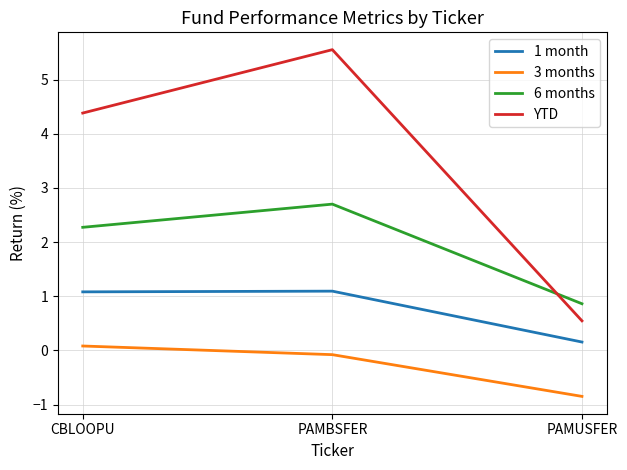

Reading left to right, transcribe all the data shown in this chart.

1 month: CBLOOPU=1.1	PAMBSFER=1.1	PAMUSFER=0.2
3 months: CBLOOPU=0.1	PAMBSFER=-0.1	PAMUSFER=-0.8
6 months: CBLOOPU=2.3	PAMBSFER=2.7	PAMUSFER=0.9
YTD: CBLOOPU=4.4	PAMBSFER=5.6	PAMUSFER=0.5